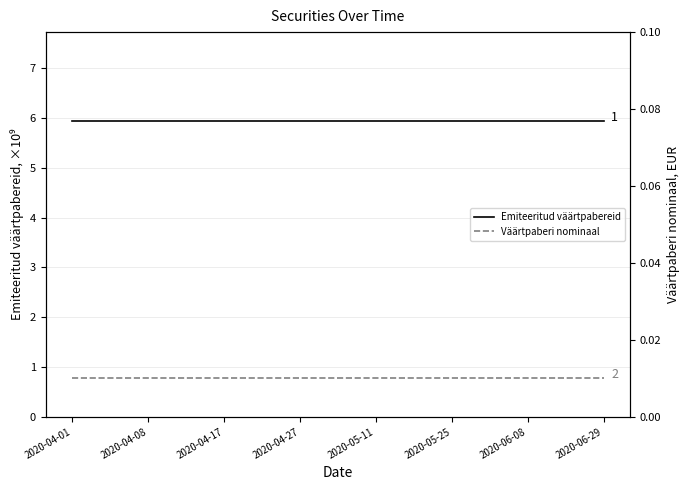

How many series are shown in this chart?

2